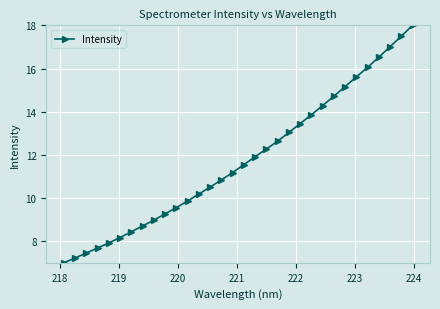

What is the maximum value shown in the chart?

18.0